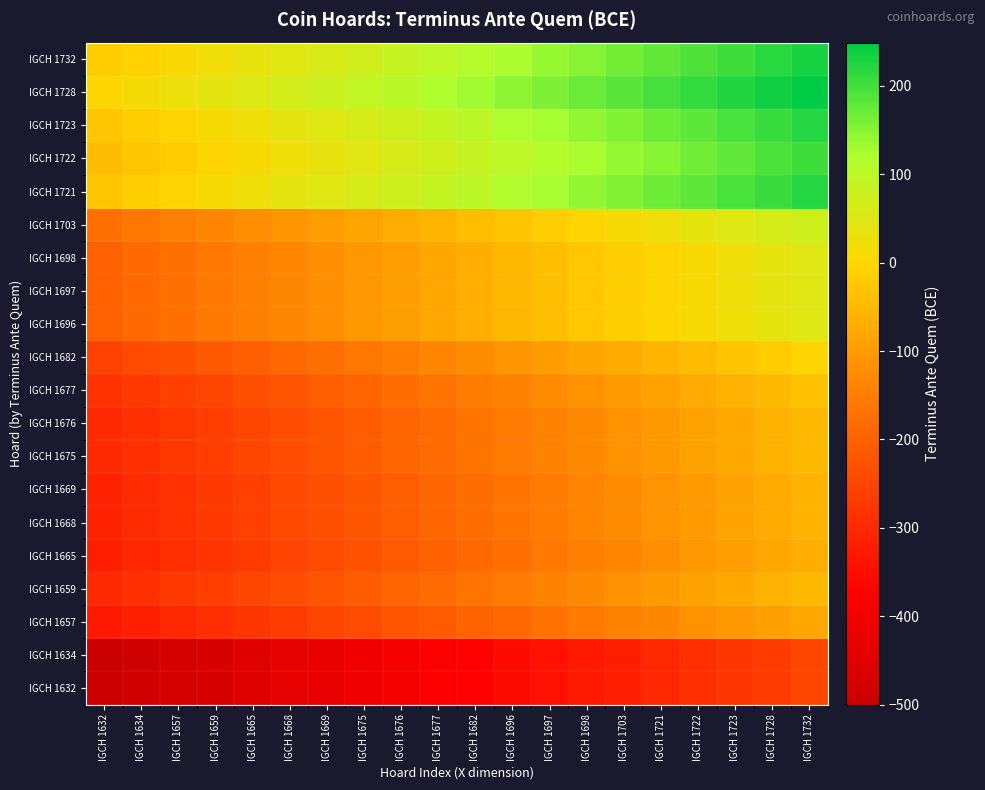

How many distinct data groups are displayed?

20